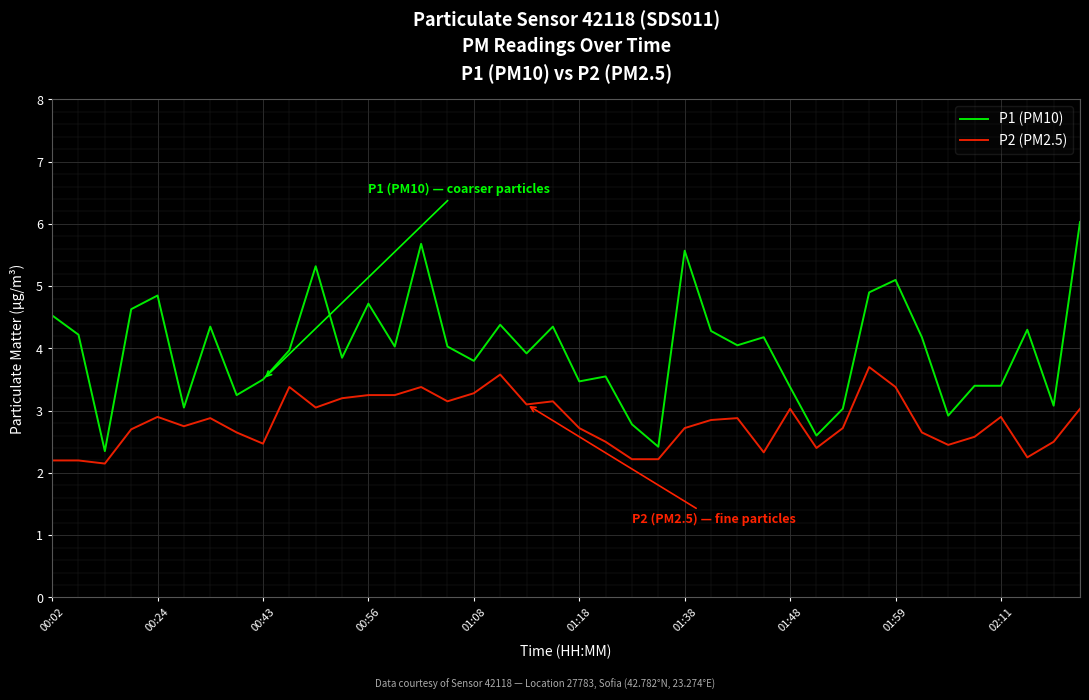

Which series has the largest range (max minus min)?

P1 (PM10)